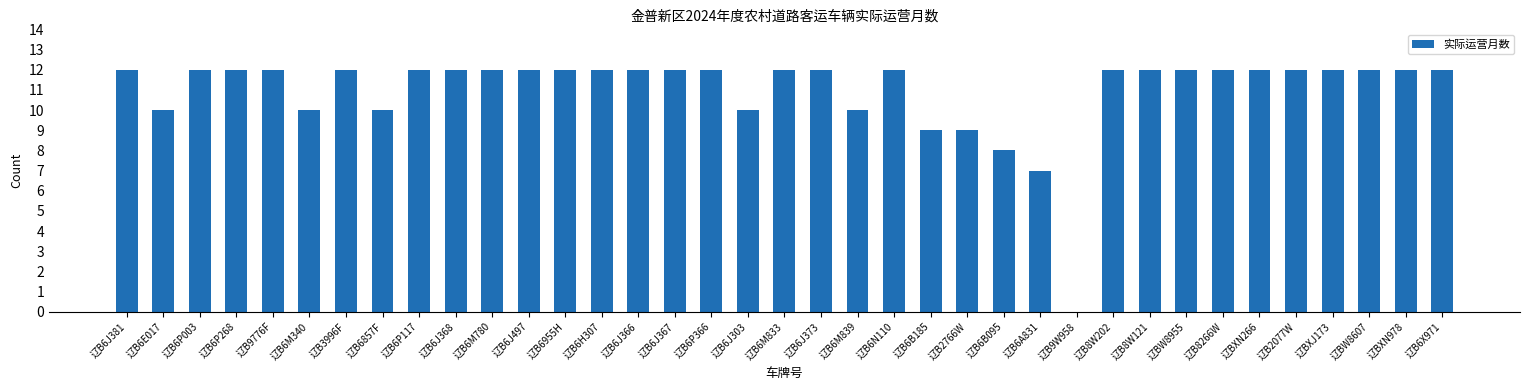

Where is the data nearest to the value 6?

辽B6A831